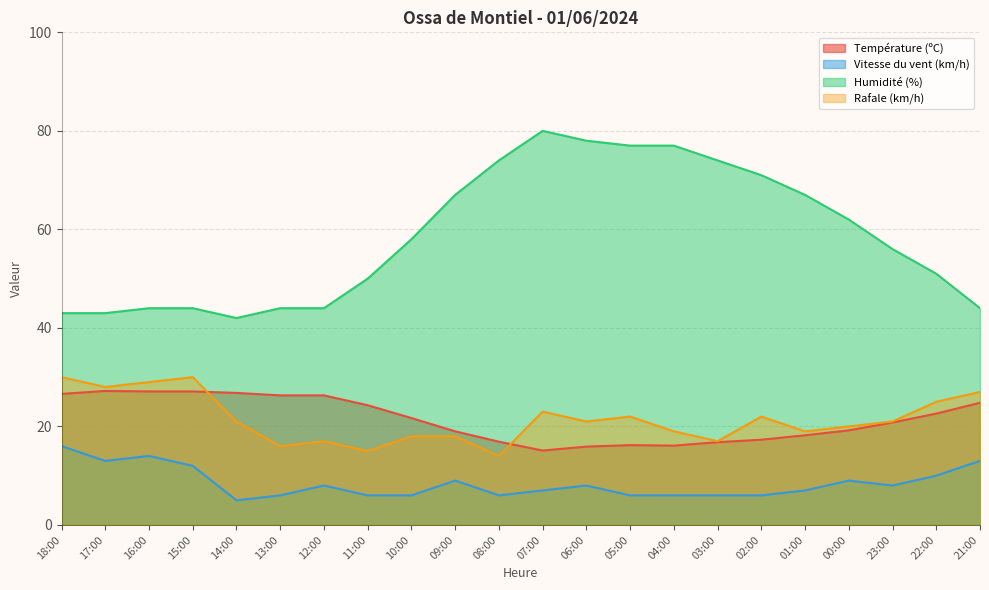

What is the sum of the Vitesse du vent (km/h) values at 01:00 and 02:00?

13.0